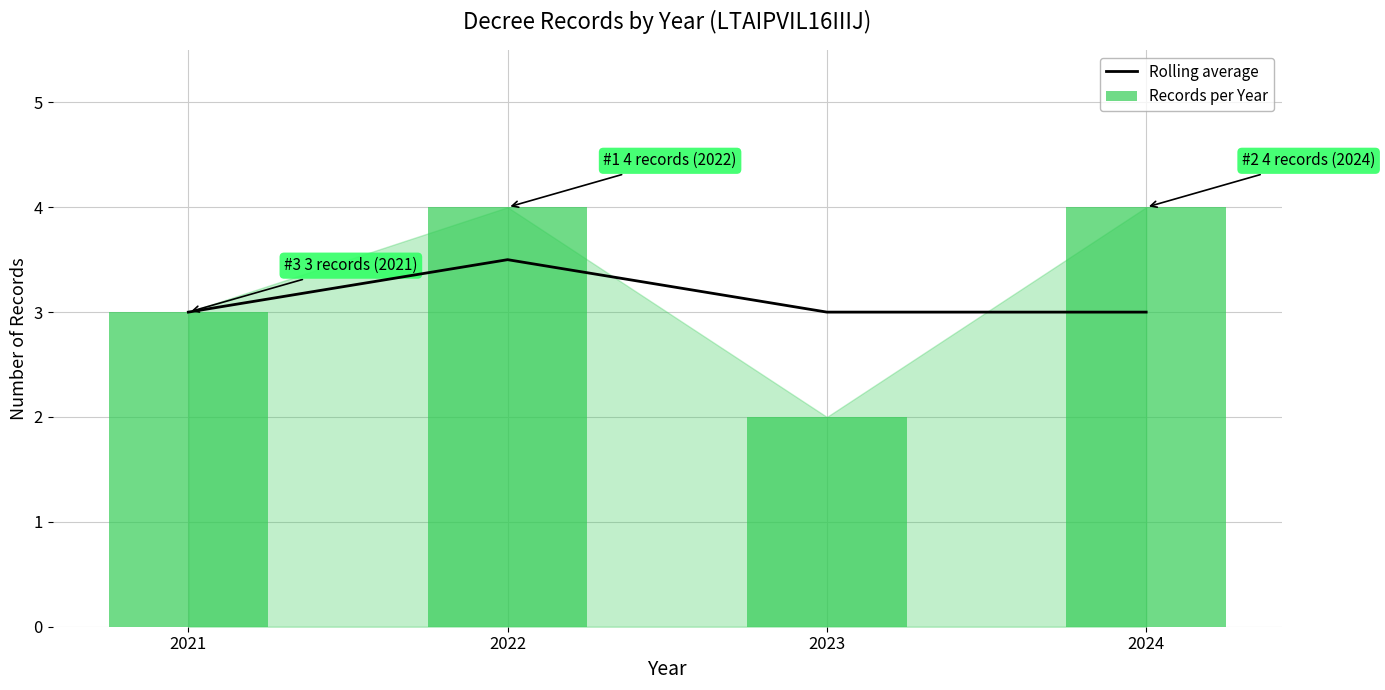

What is the spread (max minus min) of values at 2023?

1.0